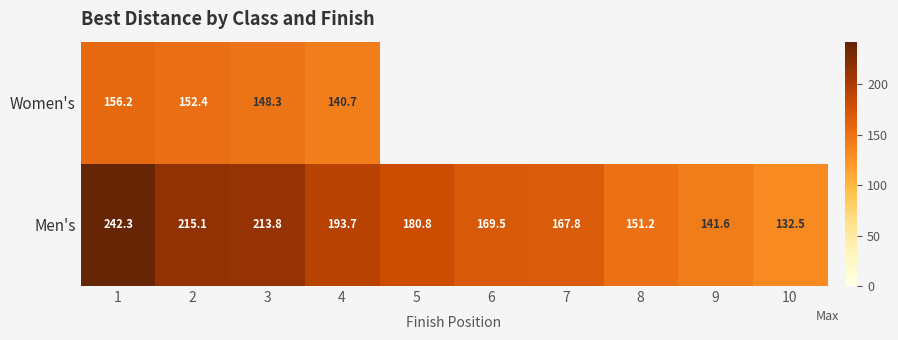

The Women's series shows 32.2 at 2. True or false?

False